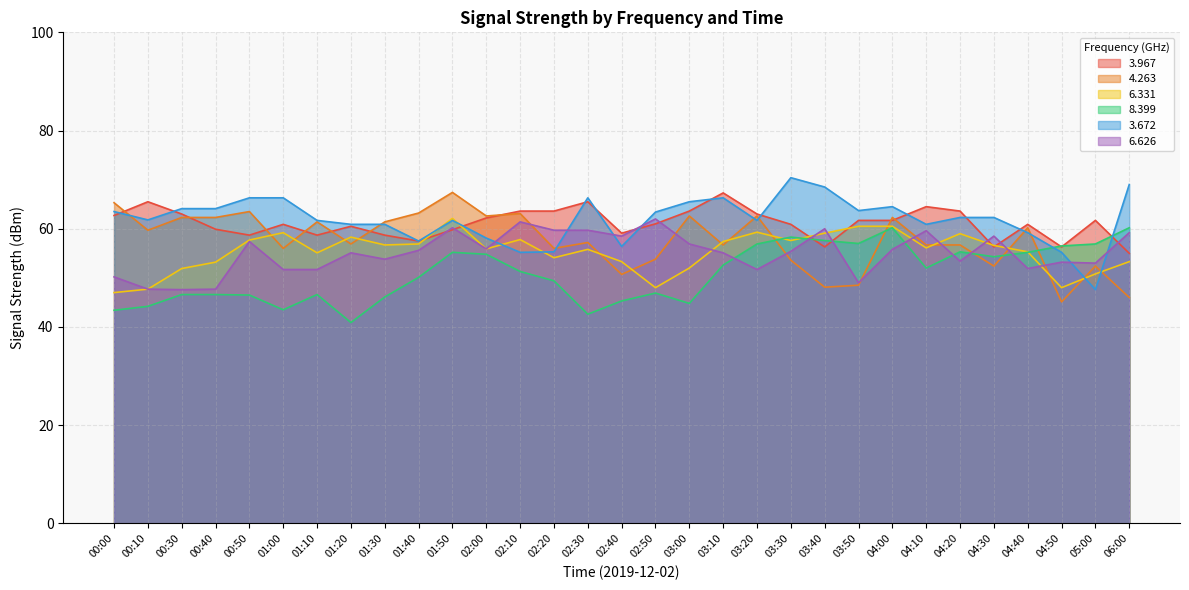

Which series has the widest spread of values?

  3.672